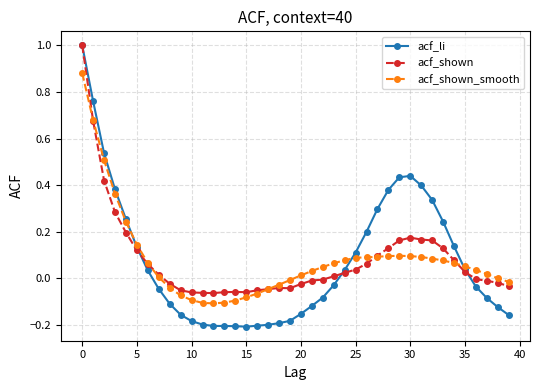

Which series has the widest spread of values?

acf_li